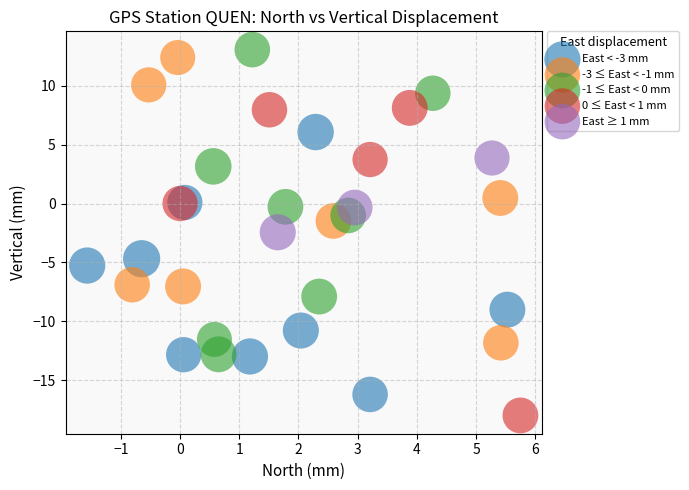

Which series reaches the minimum Y coordinate?

0 ≤ East < 1 mm